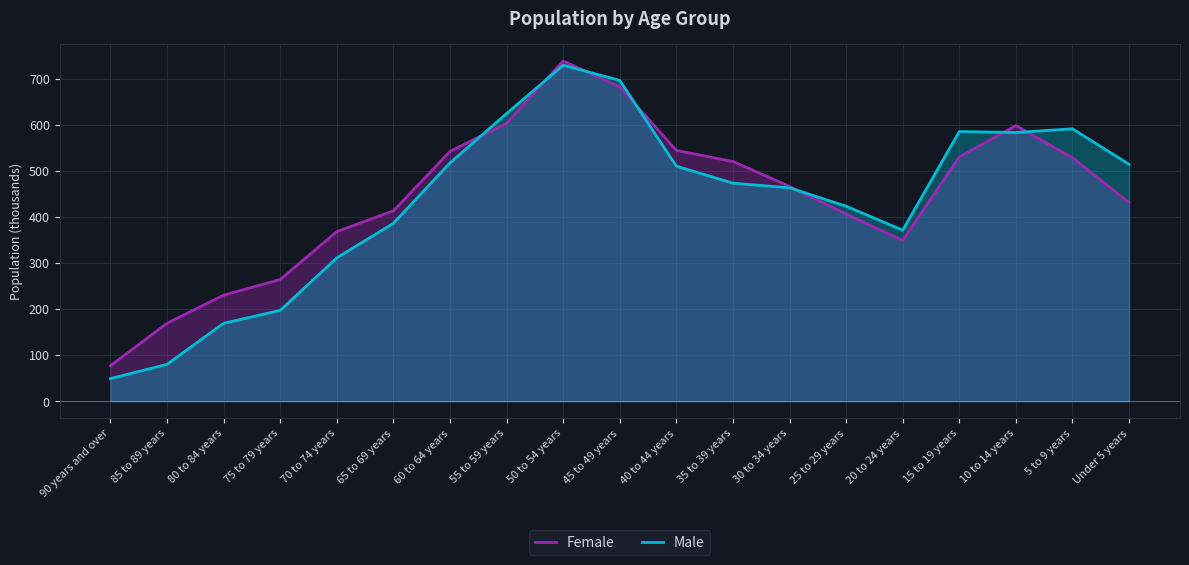

The Male series shows 696 at 45 to 49 years. True or false?

True